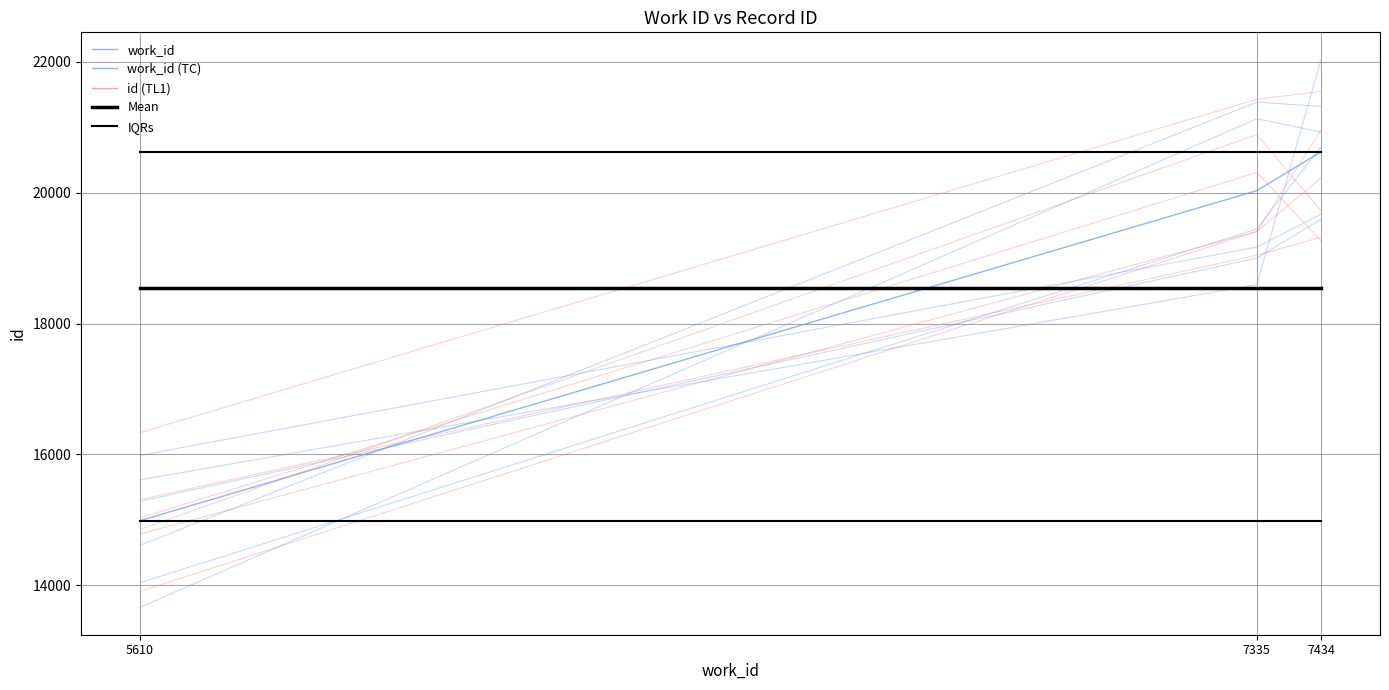

What is the value of the IQRs point at the 3rd from the left?

14985.0